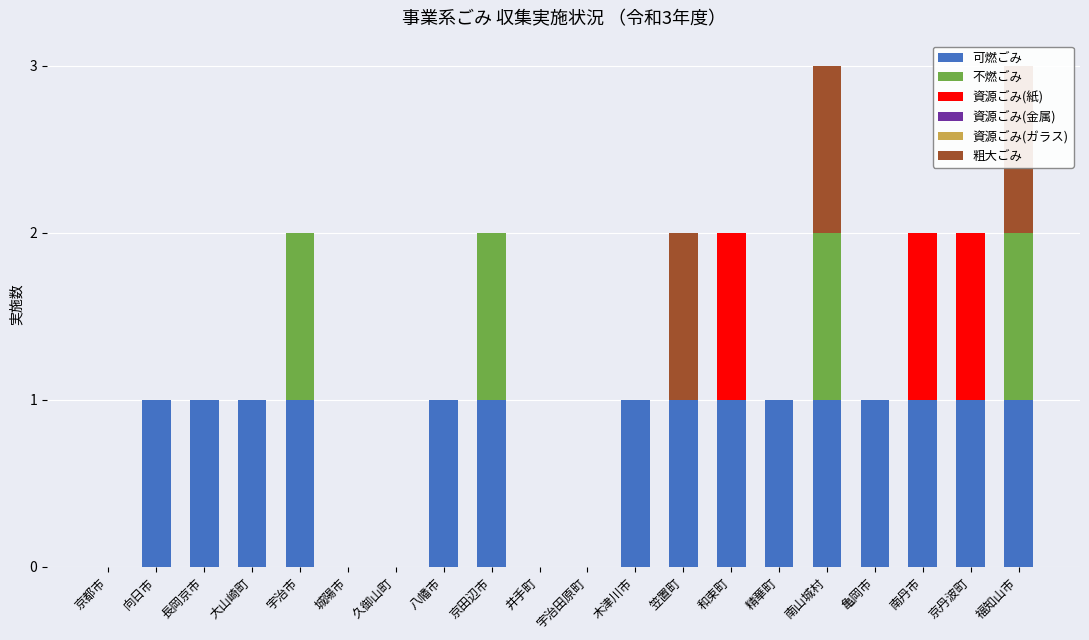

What is the total value across all series at 京丹波町?

2